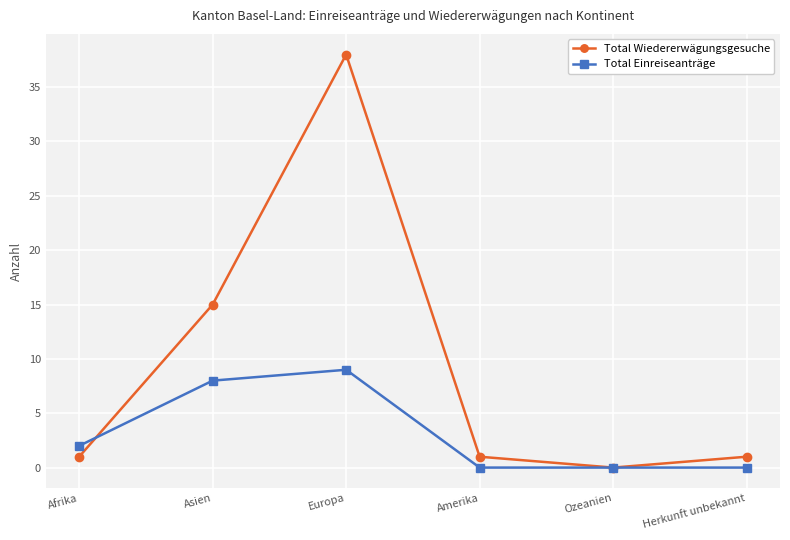

What is the value of the Total Wiedererwägungsgesuche point at the 4th from the left?

1